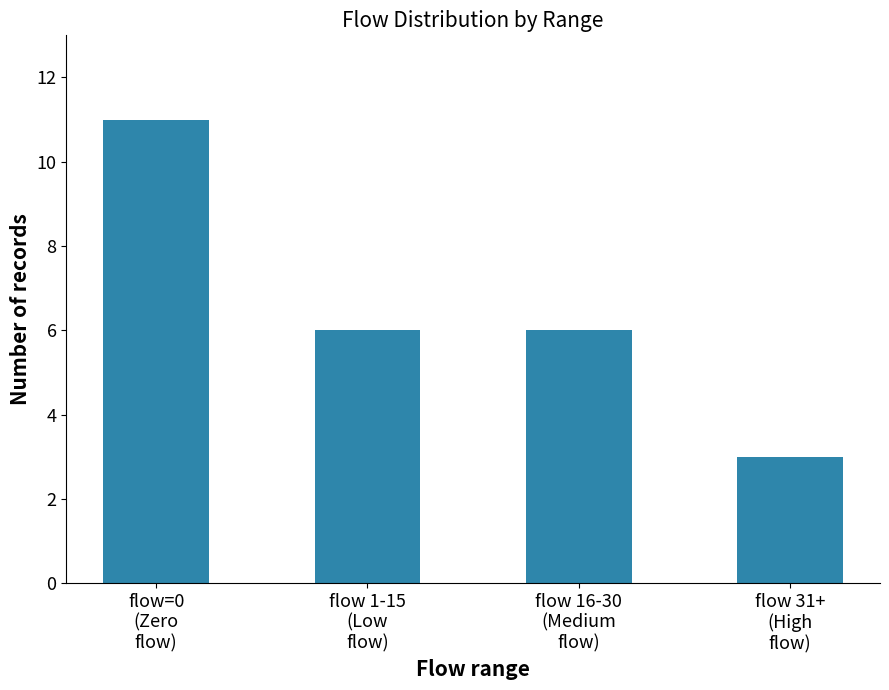

What is the label of the 1st bar from the right?

flow 31+
(High
flow)